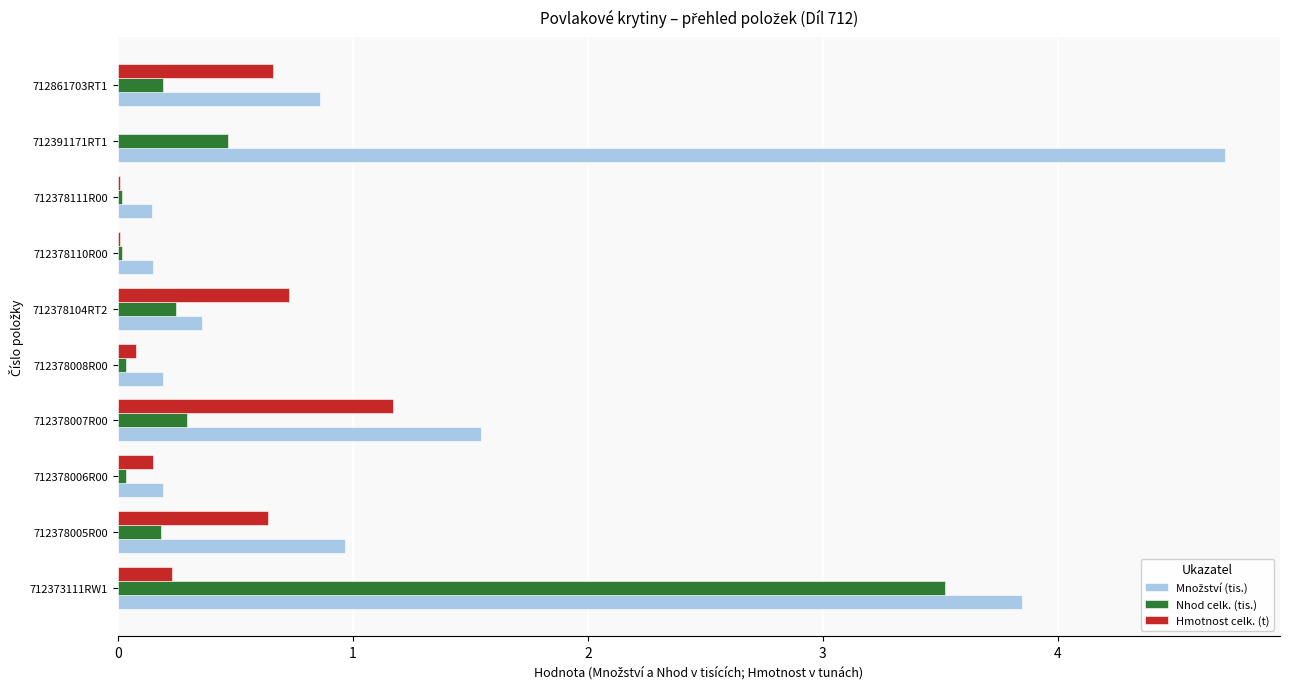

What is the sum of all Nhod celk. (tis.) values?

5.0